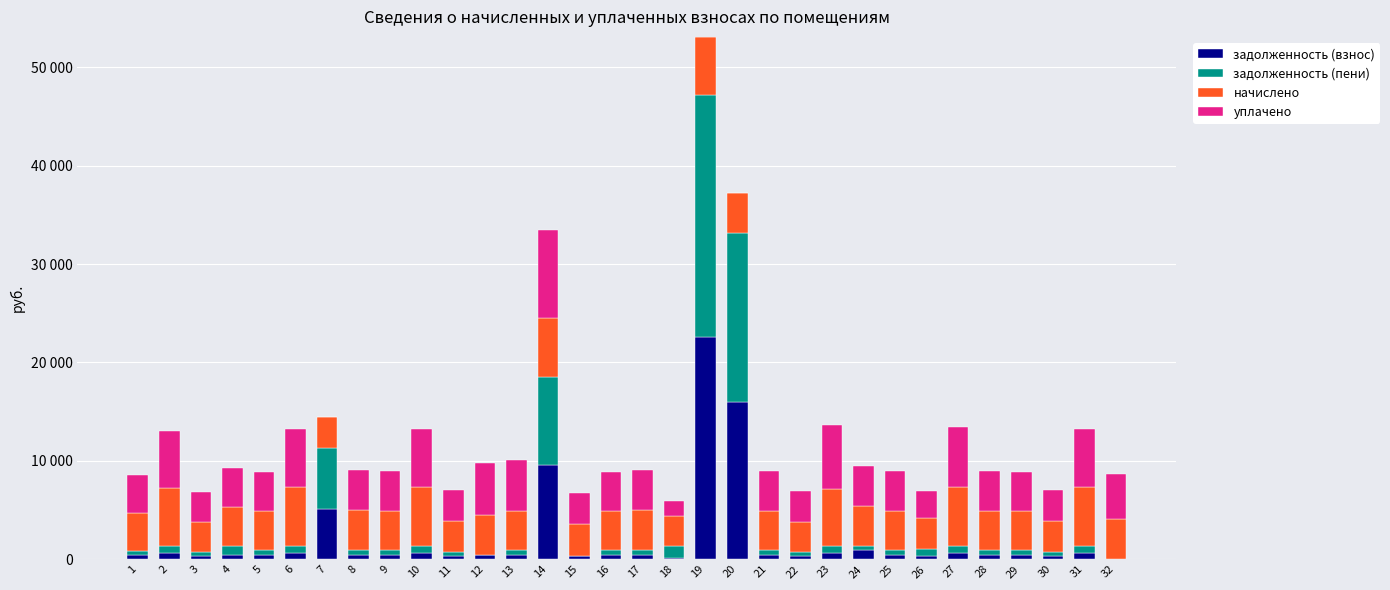

True or false: уплачено has a value of 2343.8 at 6.

False